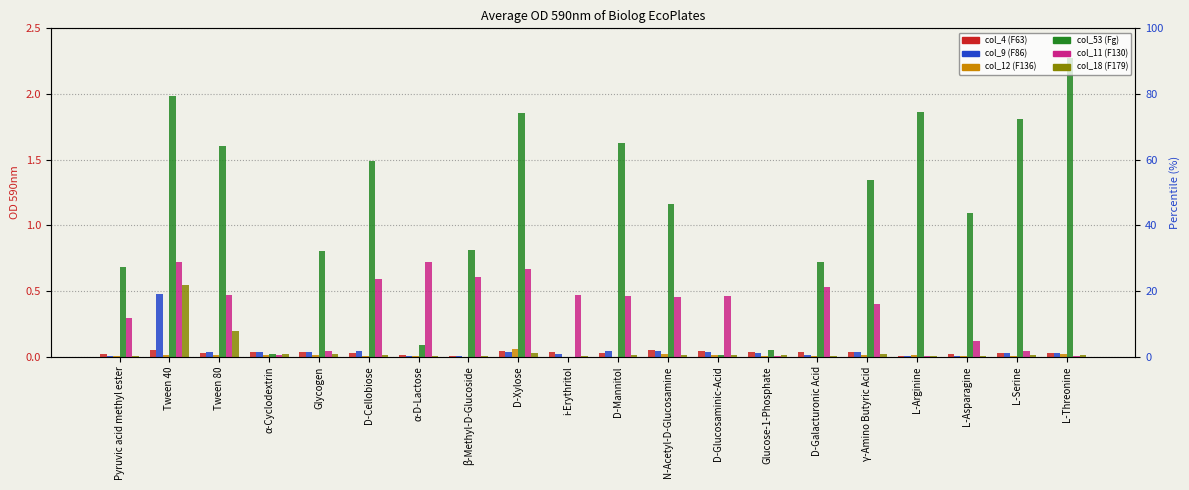

Which series has the largest total across all categories?

col_53 (Fg)